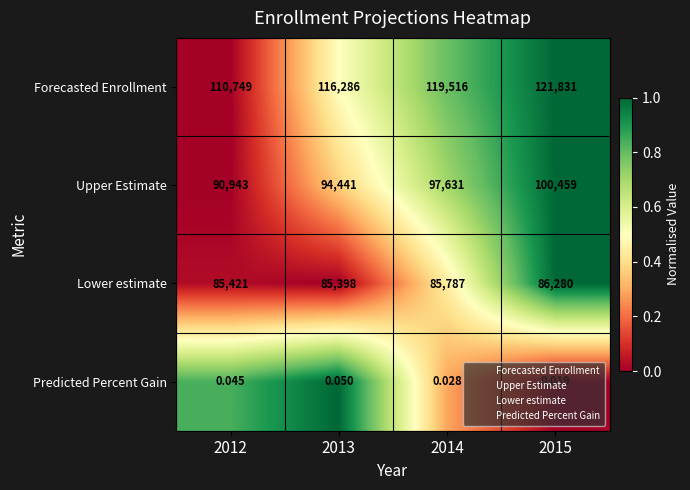

Rank the series at 2013 from highest to lowest value.

Forecasted Enrollment, Upper Estimate, Lower estimate, Predicted Percent Gain